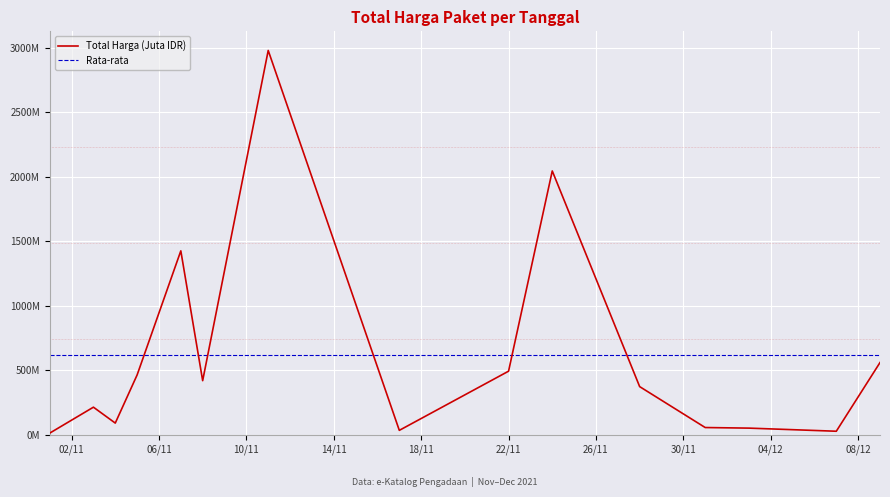

True or false: the data shows 12787500 at 2021-11-01.

True